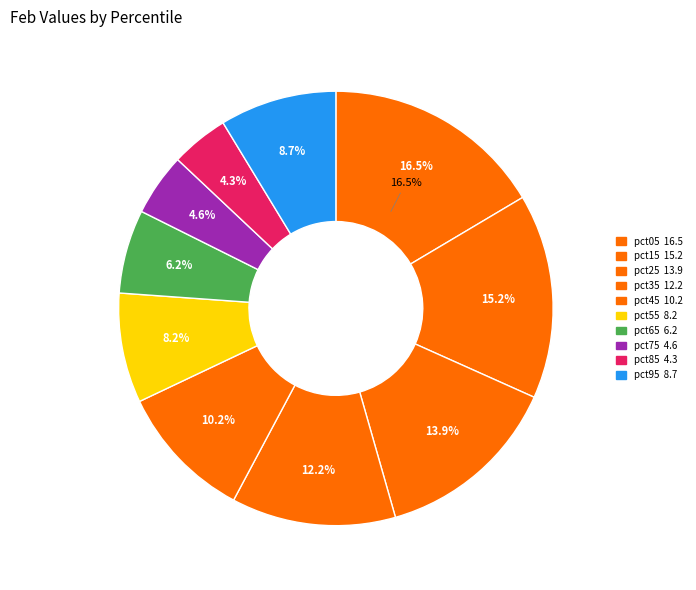

Rank the categories by value from lowest to highest.

pct85, pct75, pct65, pct55, pct95, pct45, pct35, pct25, pct15, pct05